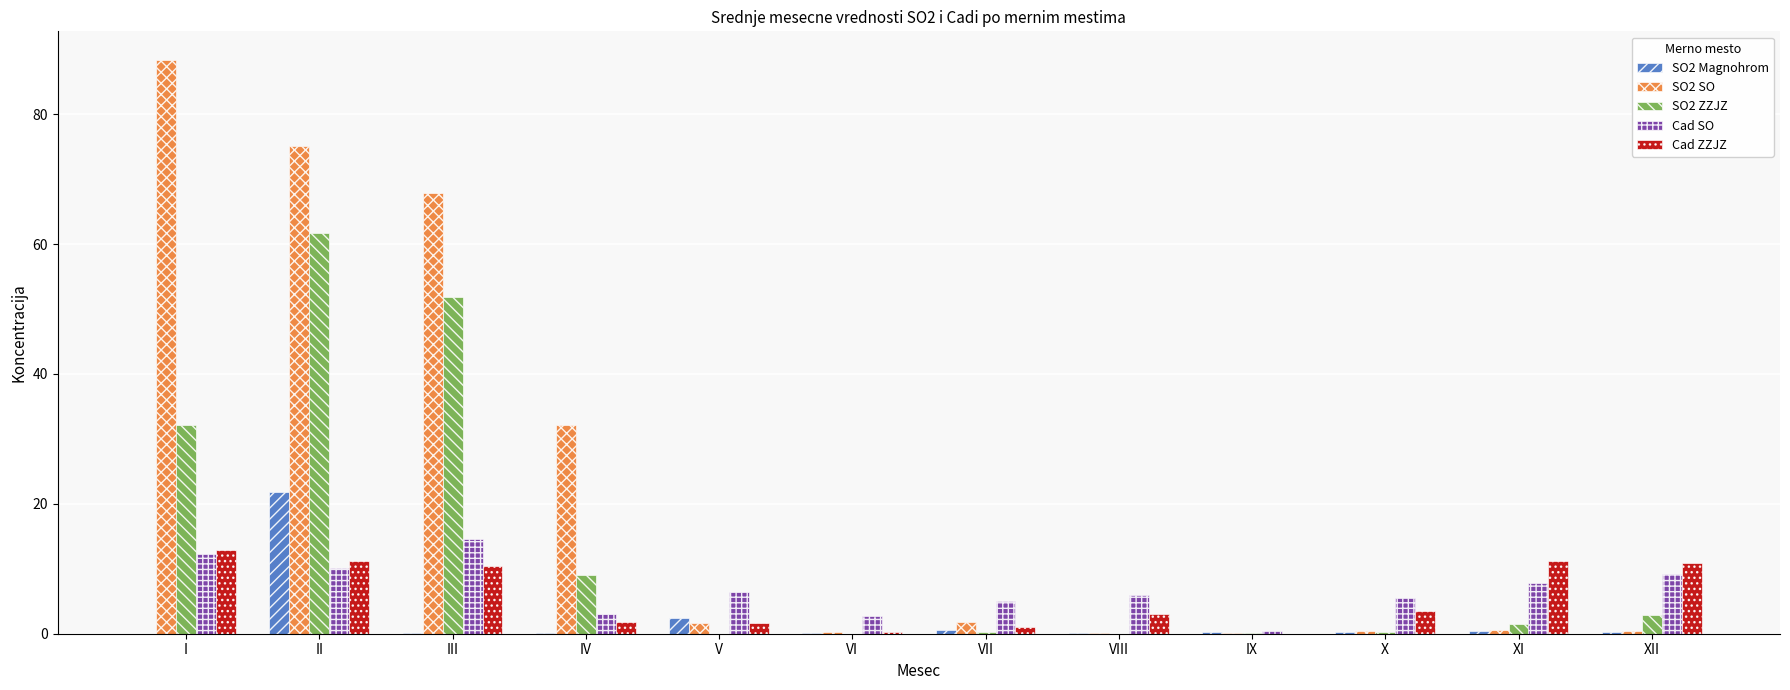

What is the sum of all Cad SO values?

83.2